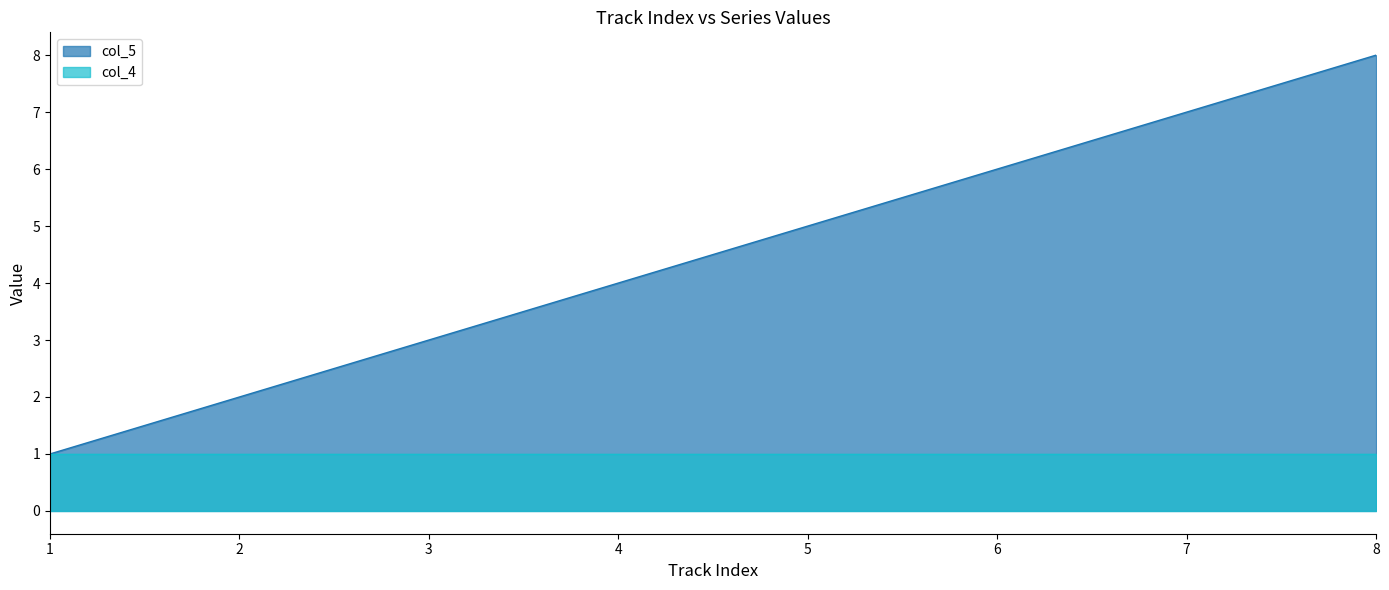

Is it true that col_5 equals 1 at 1?

True